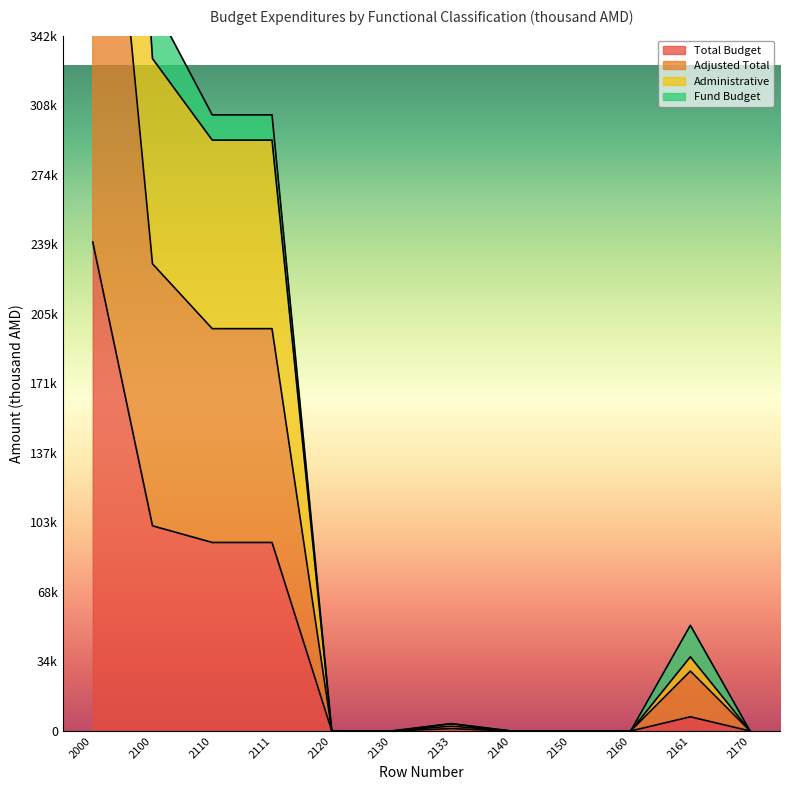

Which series has the widest spread of values?

Adjusted Total